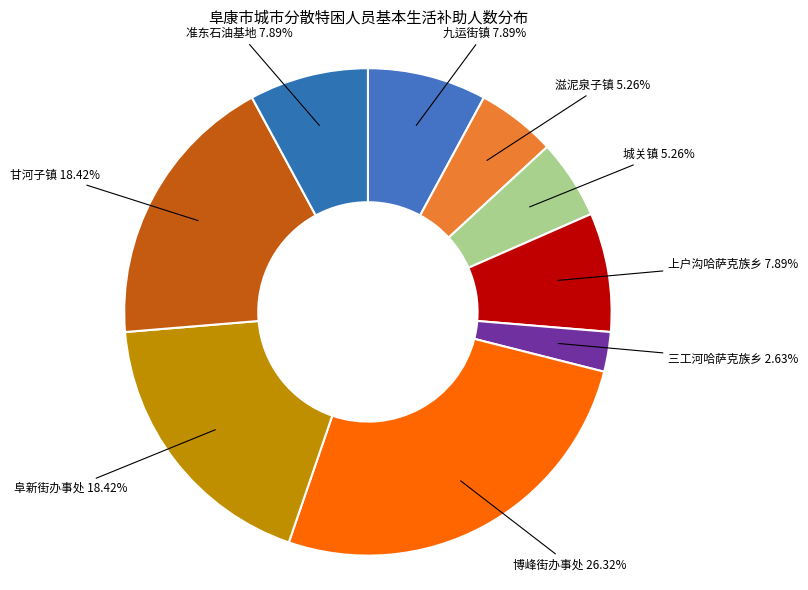

Does 九运街镇 represent more than half of the total?

No